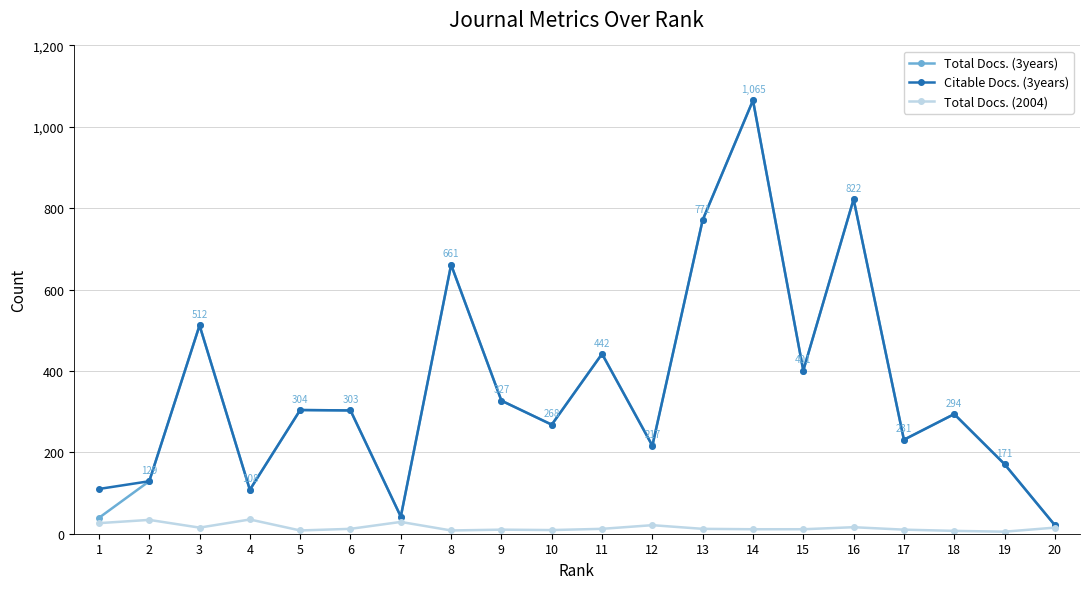

At which category is the sum across all series the highest?

14